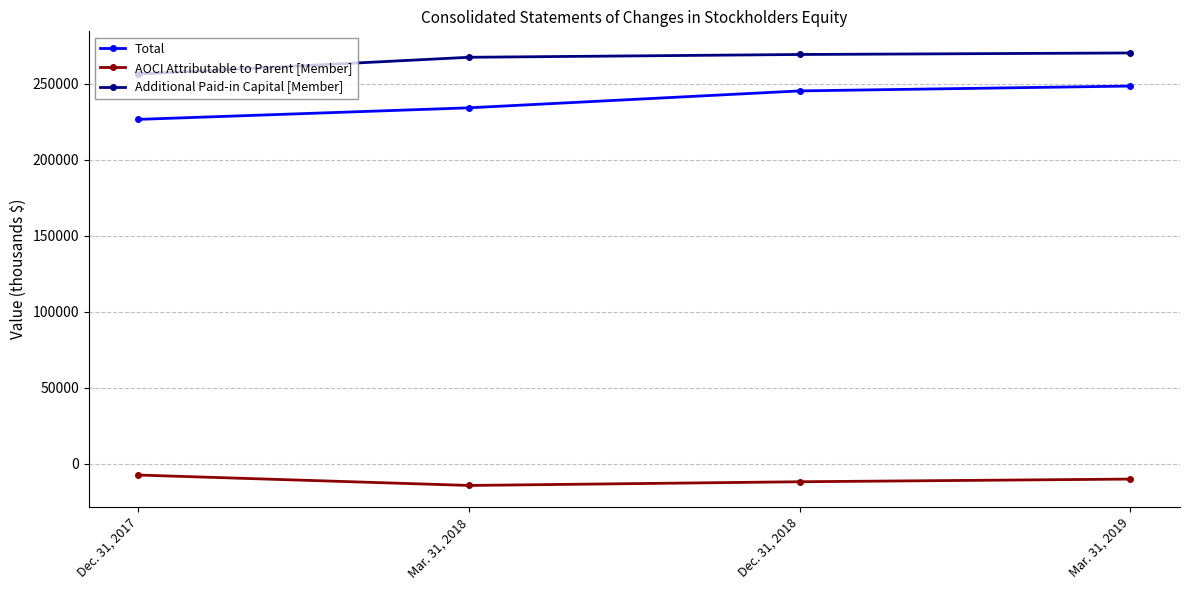

What is the smallest value displayed?

-14357